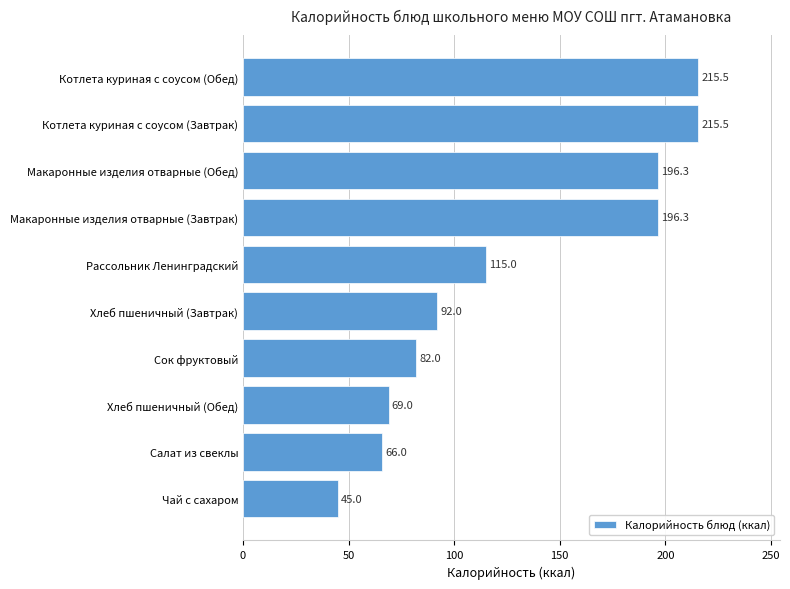

At which label is the value closest to 130?

Рассольник Ленинградский